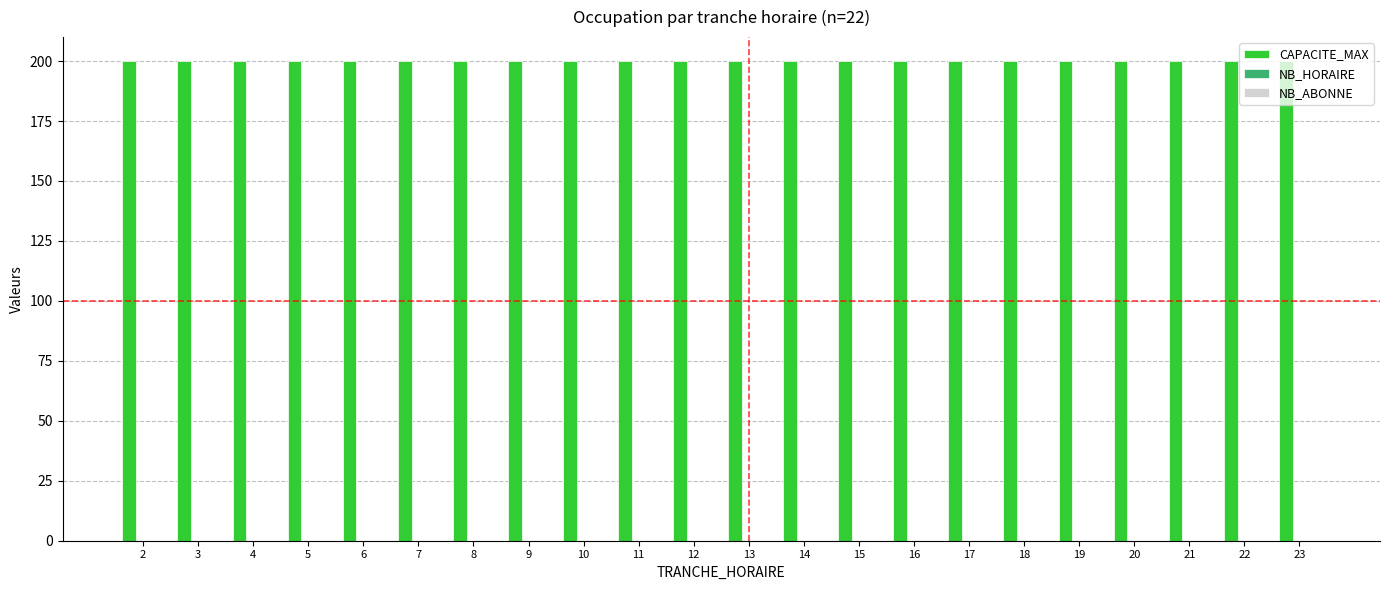

Which category has the lowest value in the NB_ABONNE series?

2